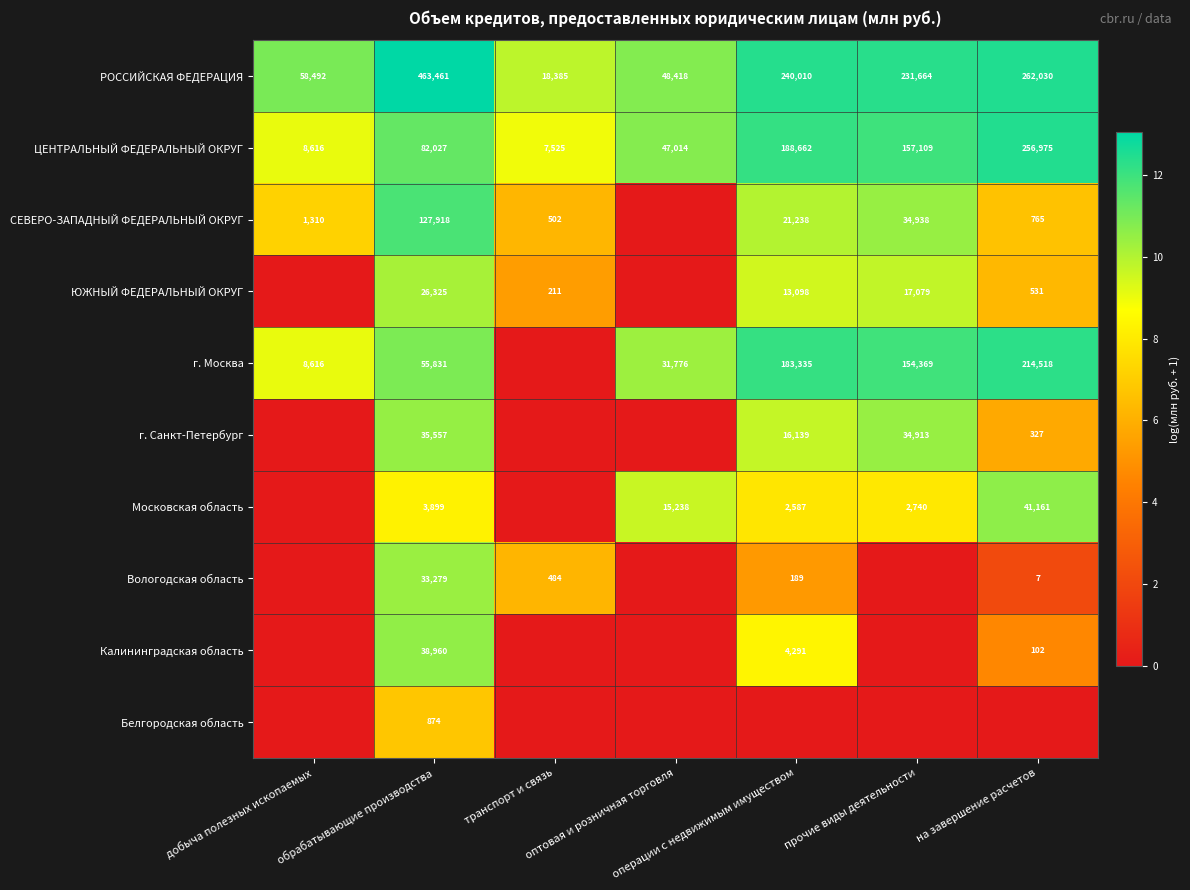

What is the difference between the maximum and minimum values in the ЦЕНТРАЛЬНЫЙ ФЕДЕРАЛЬНЫЙ ОКРУГ series?

249450